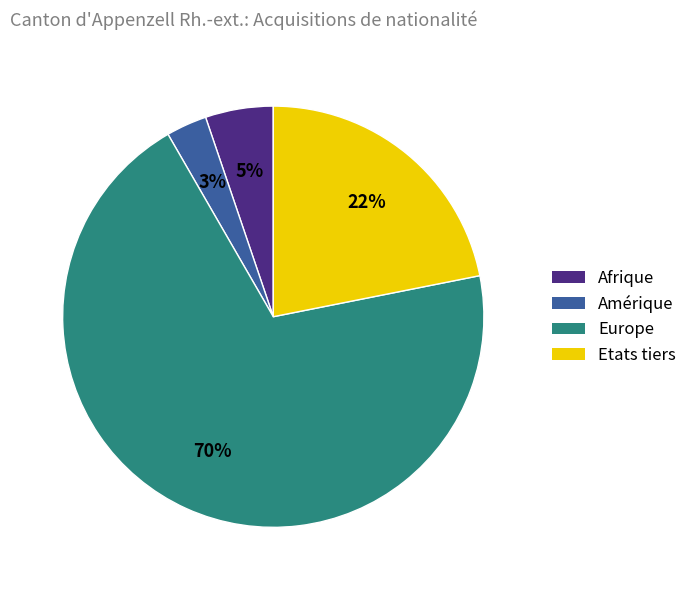

How many slices are in this pie chart?

4